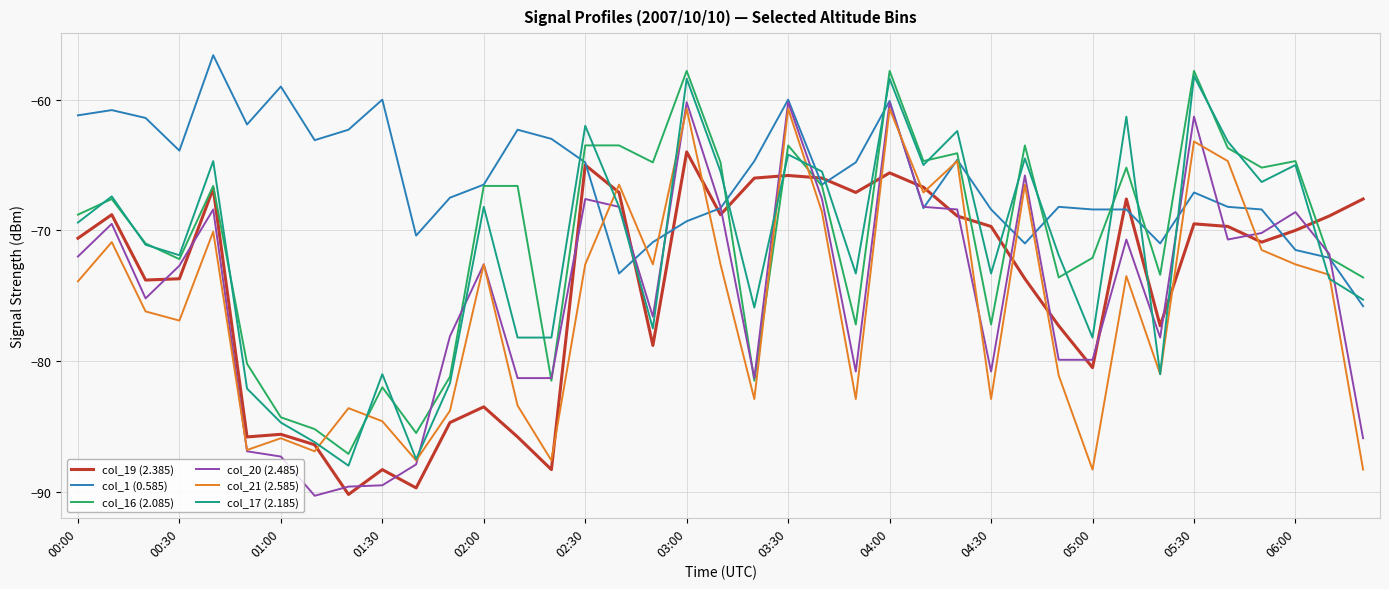

Which series has the largest total across all categories?

col_1 (0.585)